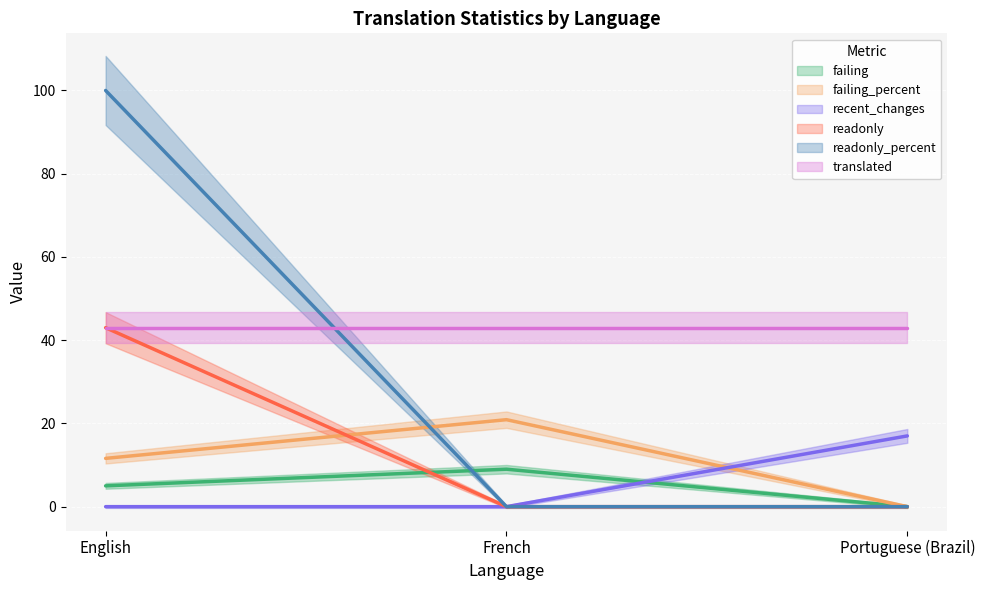

Count the readonly values in the range 0 to 43.

3